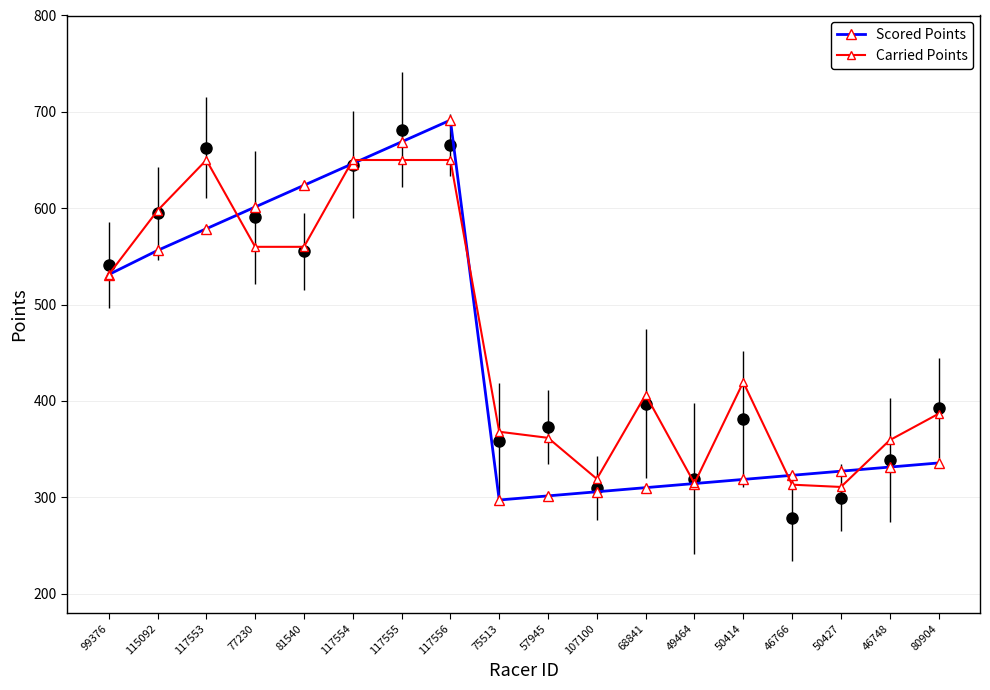

Is the value of Carried Points at 50414 greater than the value of Scored Points at 117554?

No